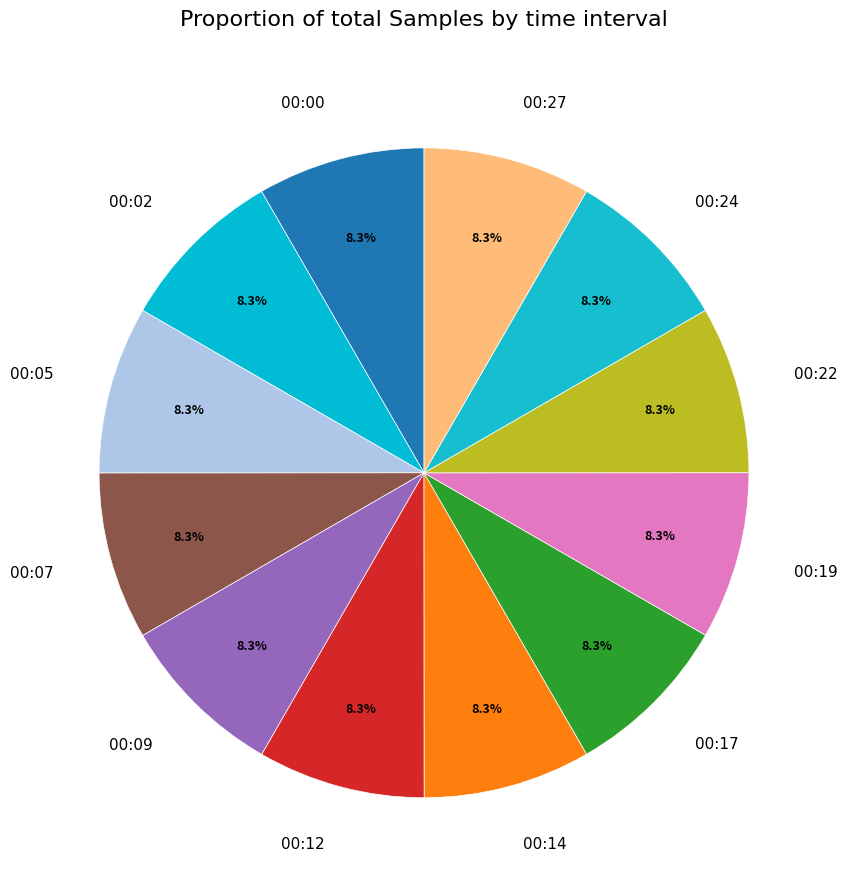

How many segments does this pie chart have?

12